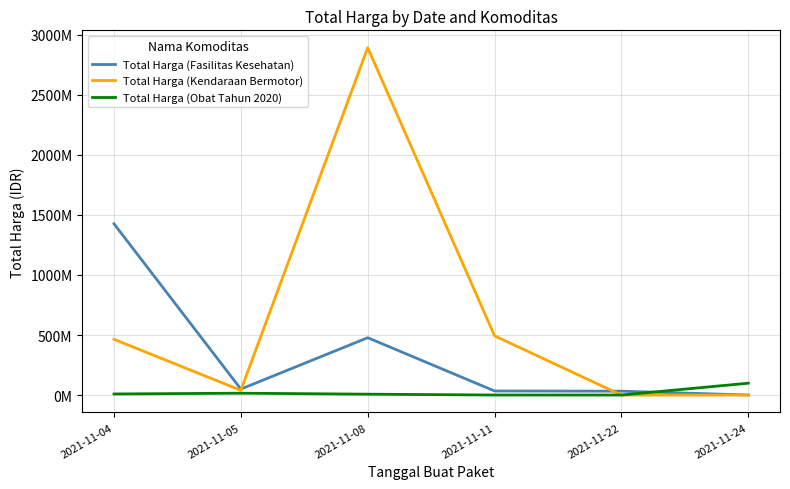

The value of Total Harga (Fasilitas Kesehatan) at 2021-11-24 is 577875. True or false?

True